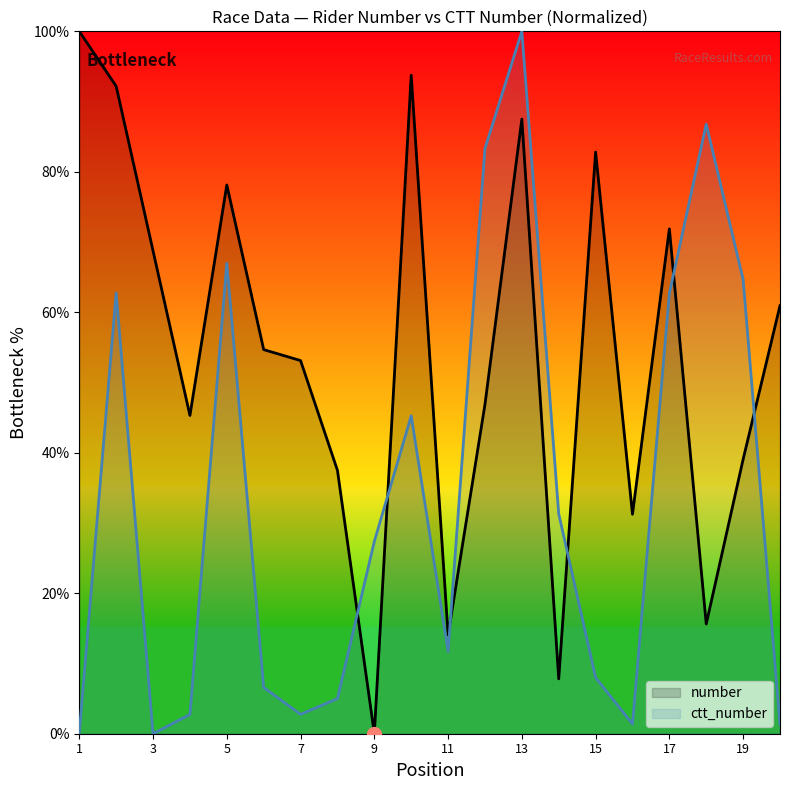

What are all the series names shown in the legend?

number, ctt_number